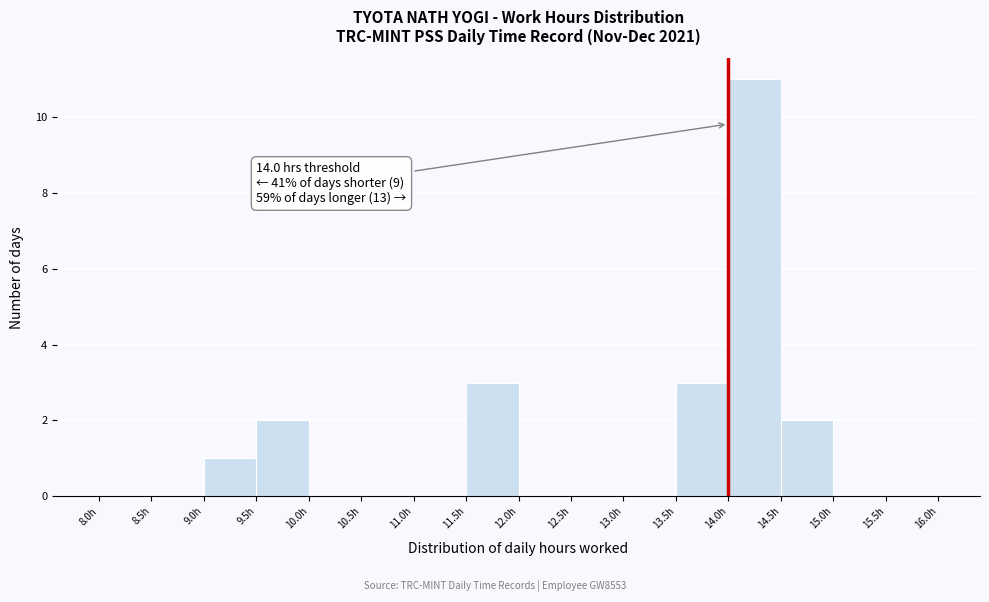

Which range on the x-axis has the tallest bar?

14.0 to 14.5